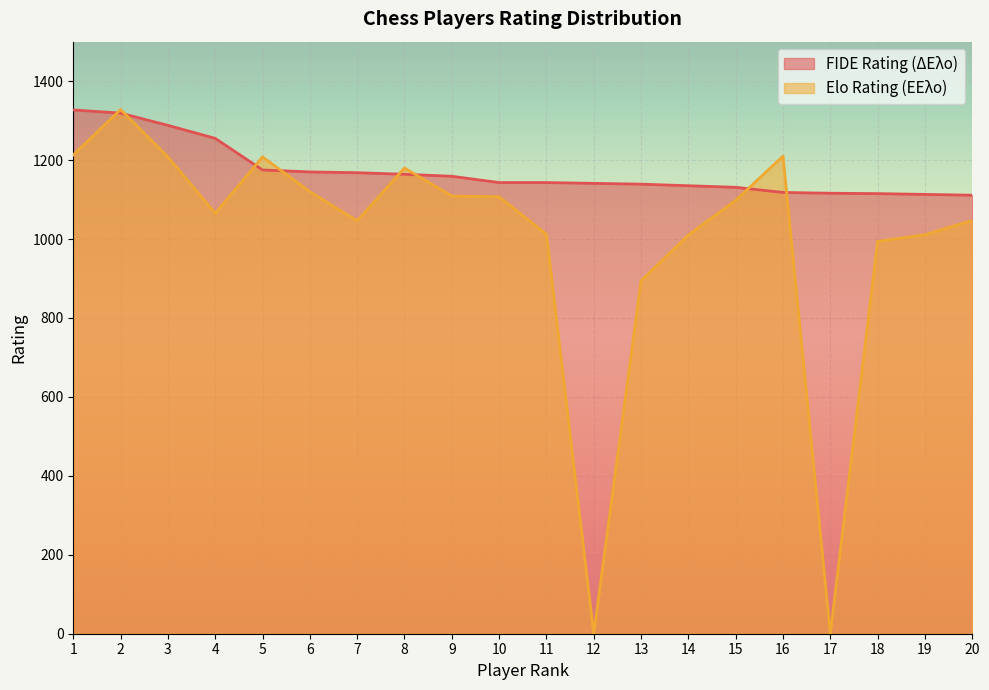

What is the difference between the Elo Rating (ΕΕλο) values at 11 and 10?

95